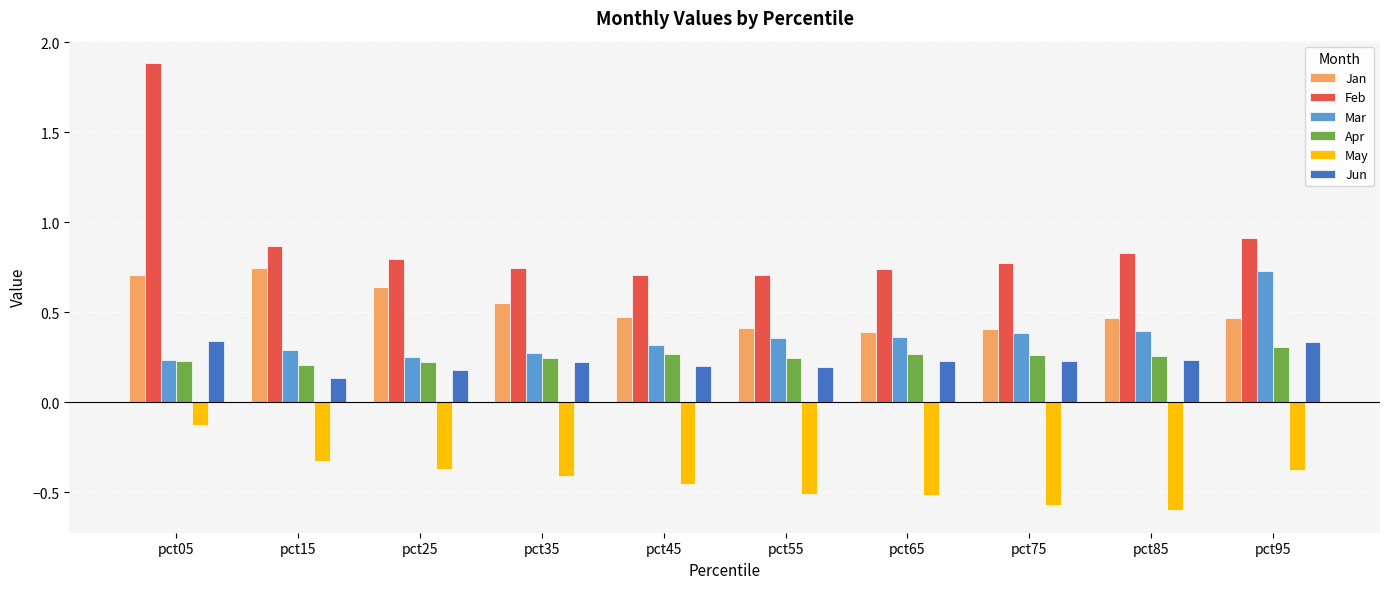

At which label is May closest to 0?

pct05